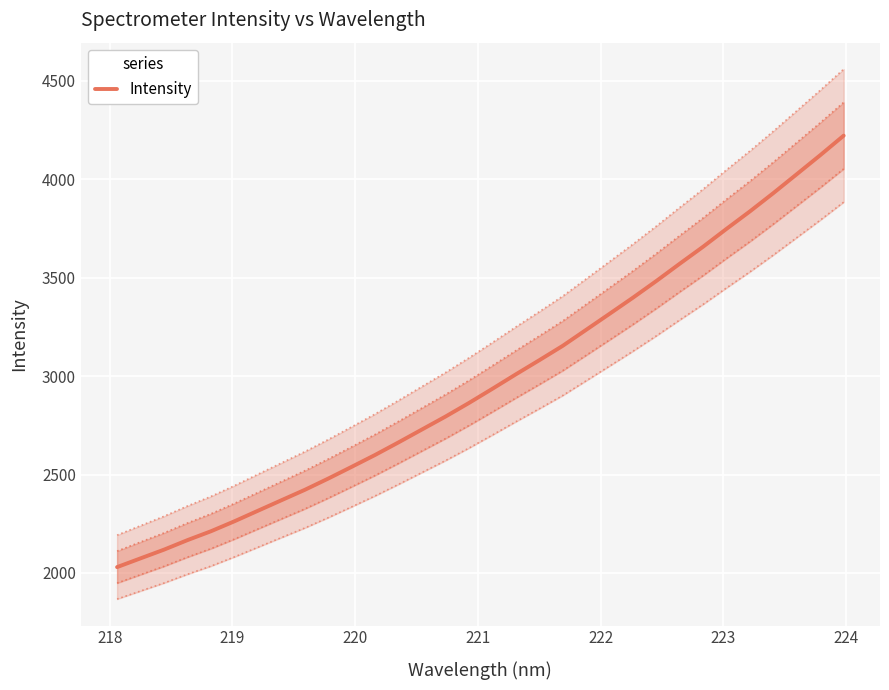

What is the minimum value for Intensity?

2029.8